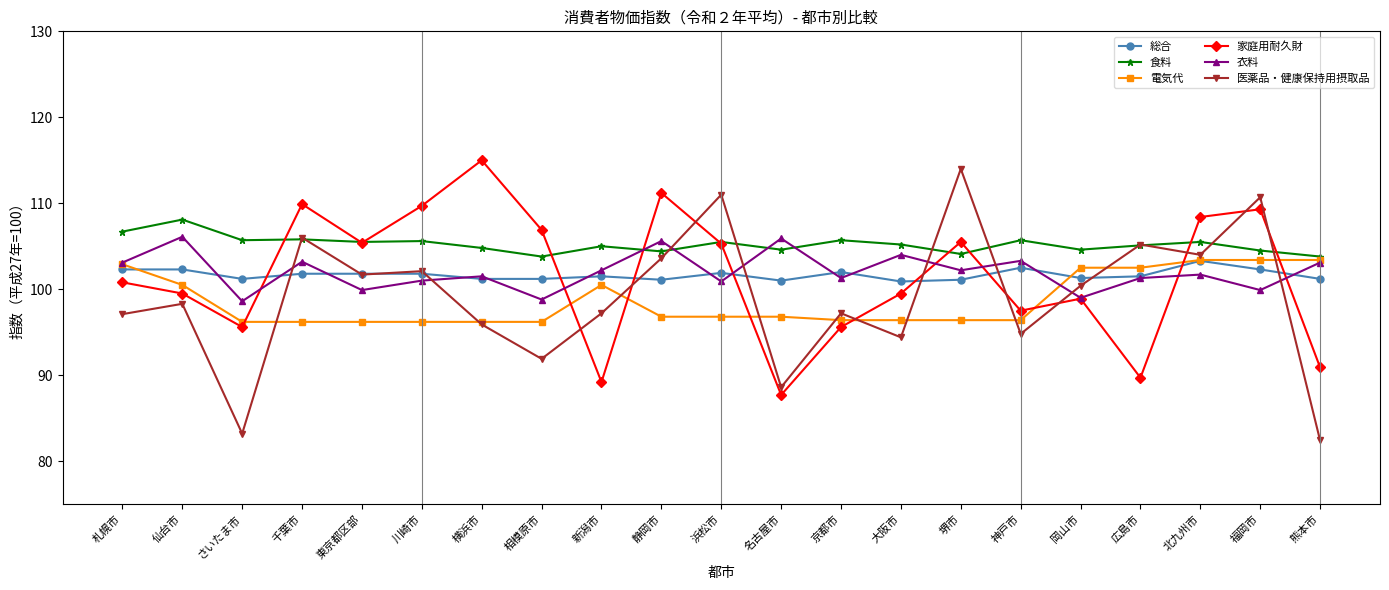

What is the value of the 医薬品・健康保持用摂取品 point at the 17th from the left?

100.4